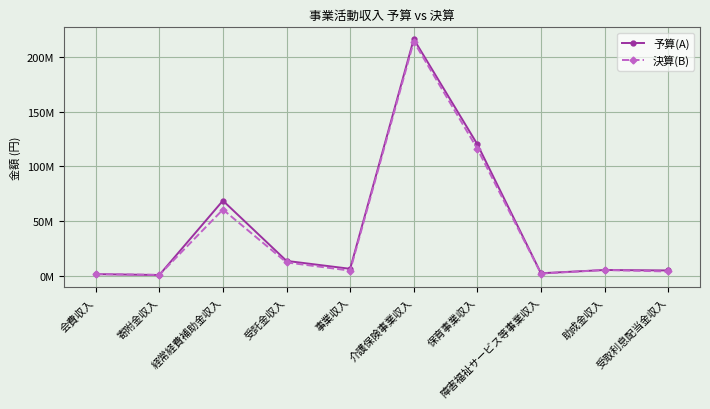

True or false: 決算(B) has a value of 116059461 at 保育事業収入.

True